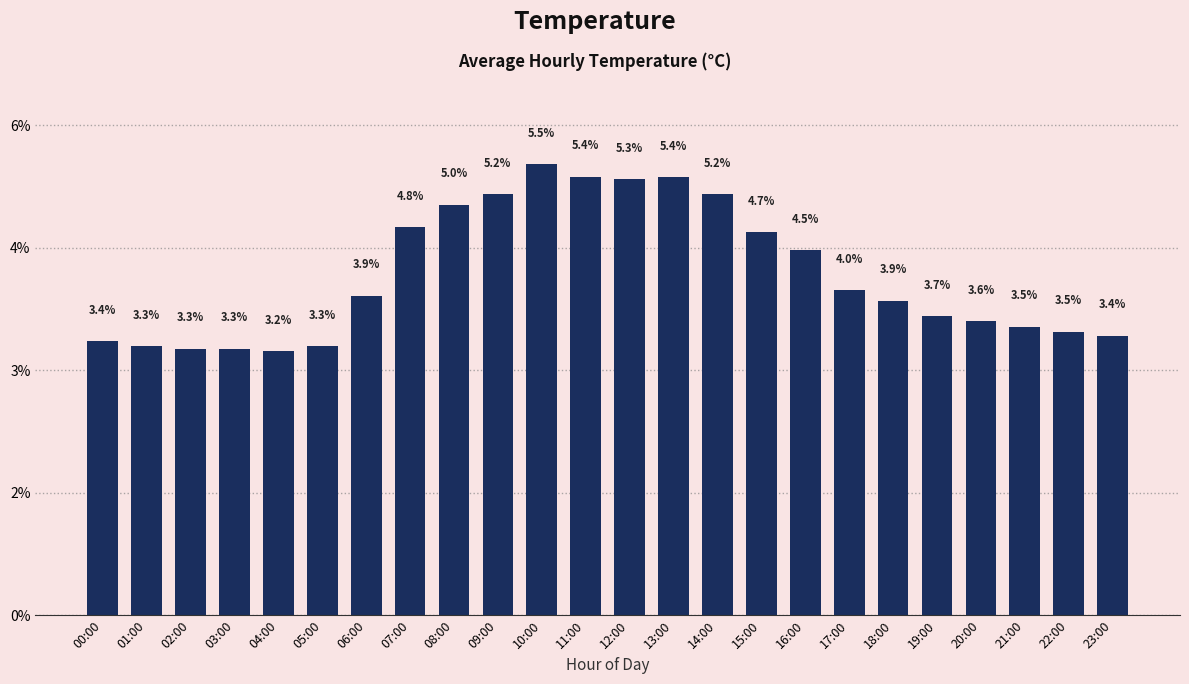

What is the difference between the second highest and second lowest values?

2.1